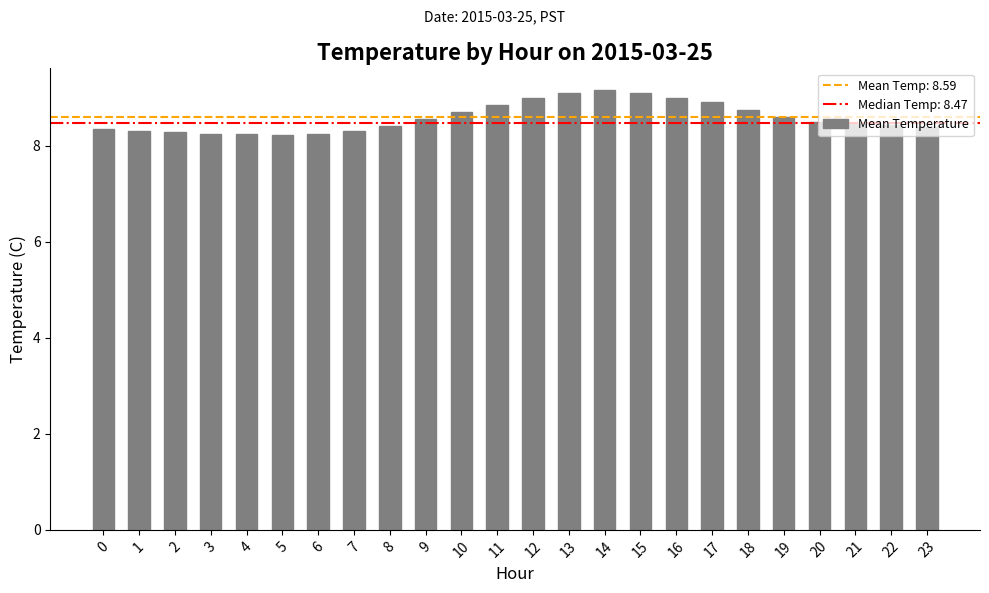

What is the average value?

8.6